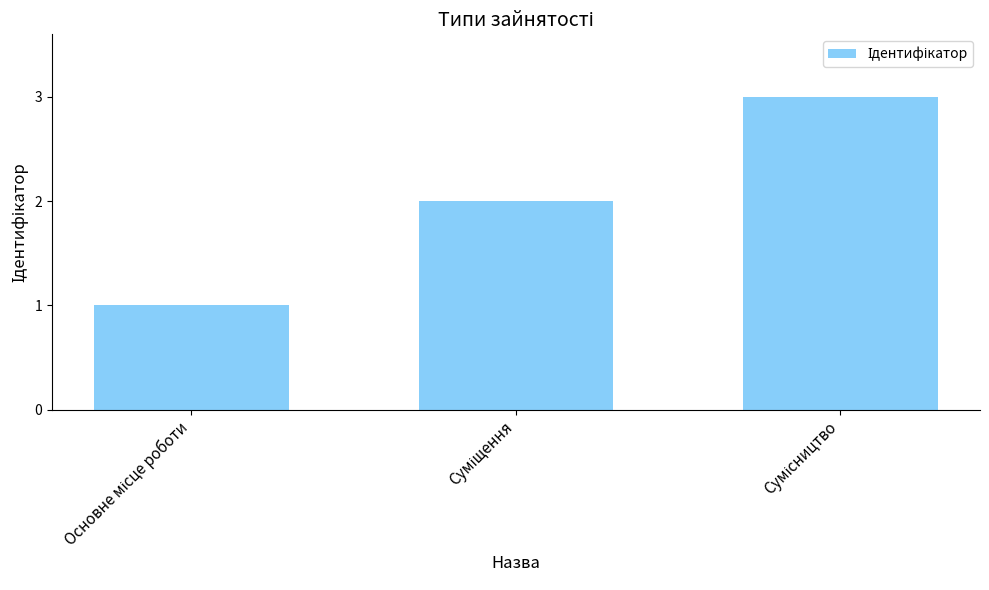

Count the values in the range 1 to 3.

3